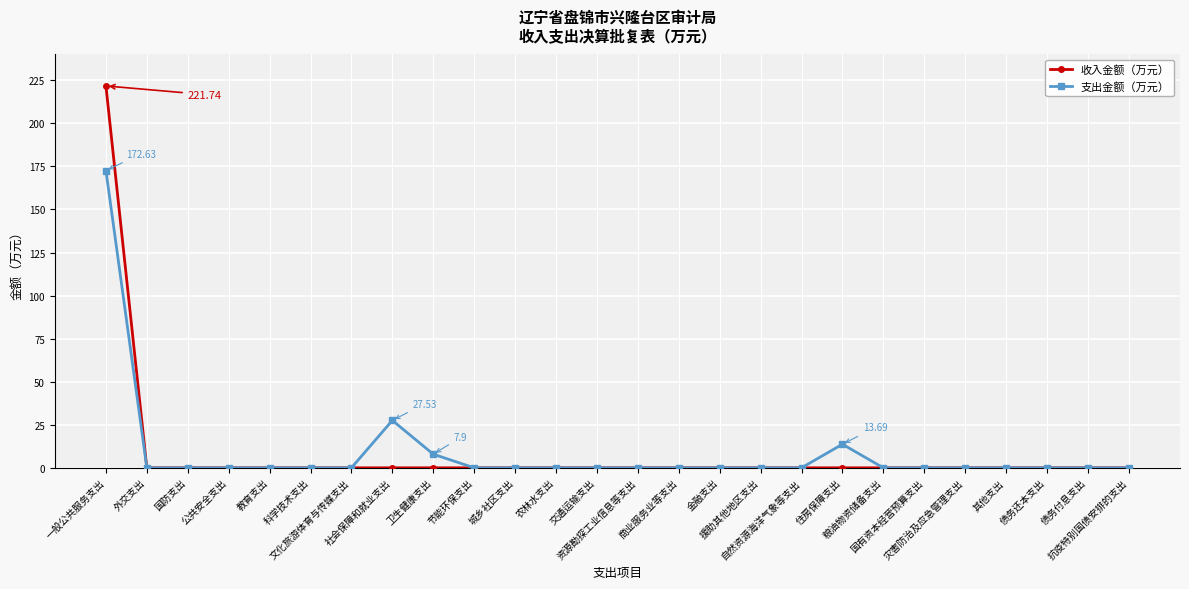

What is the maximum value for 支出金额（万元）?

172.6